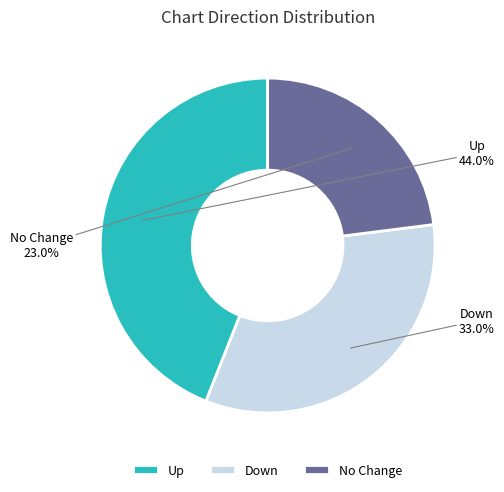

Does Down represent more than half of the total?

No